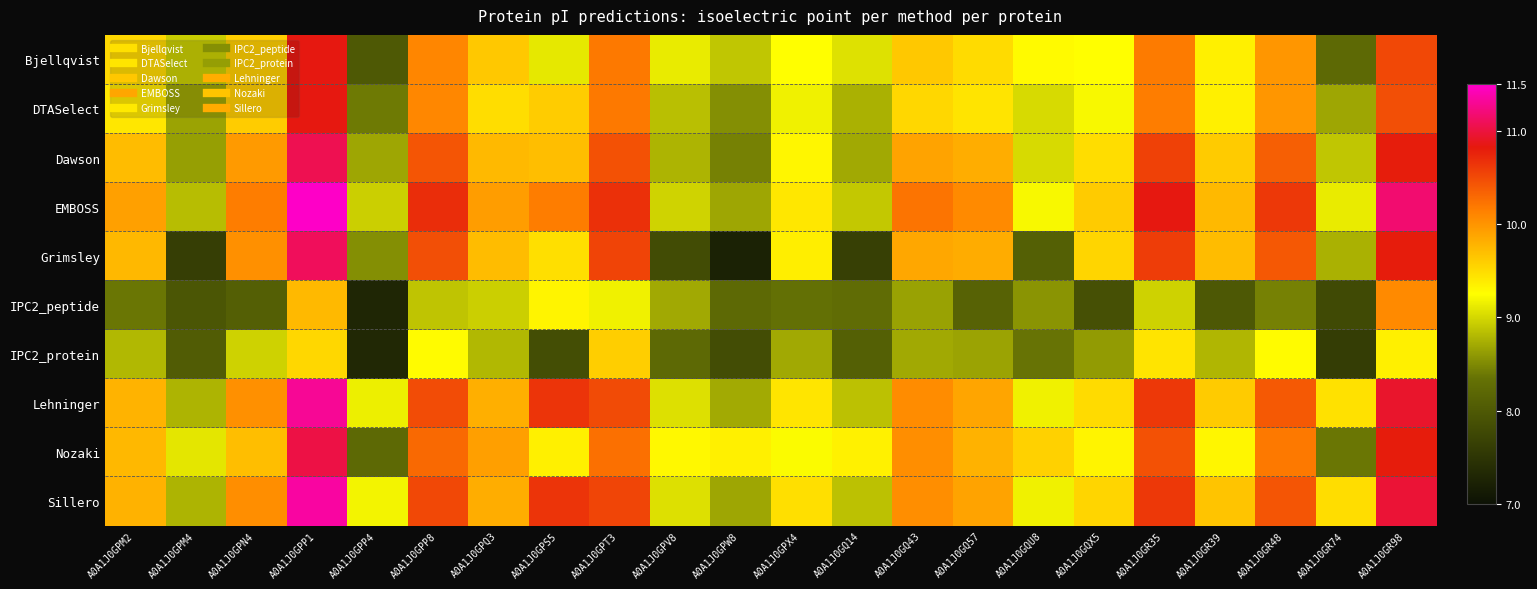

How many categories are shown in the chart?

22